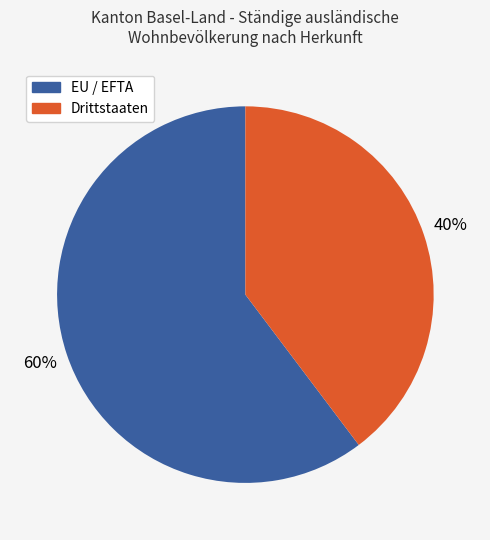

What is the smallest slice in the pie chart?

Drittstaaten